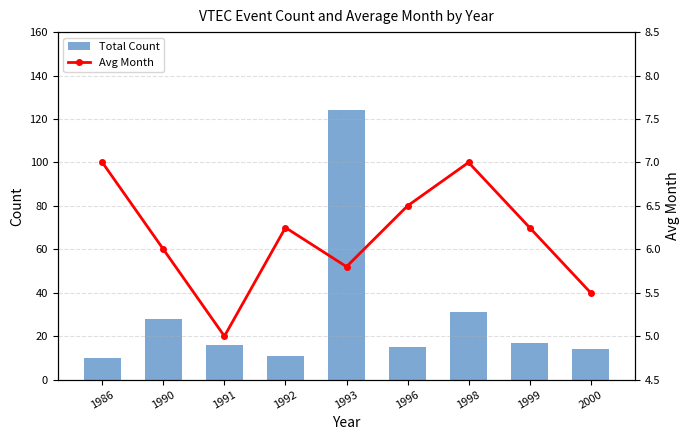

What is the difference between the second highest and minimum values in the Total Count series?

21